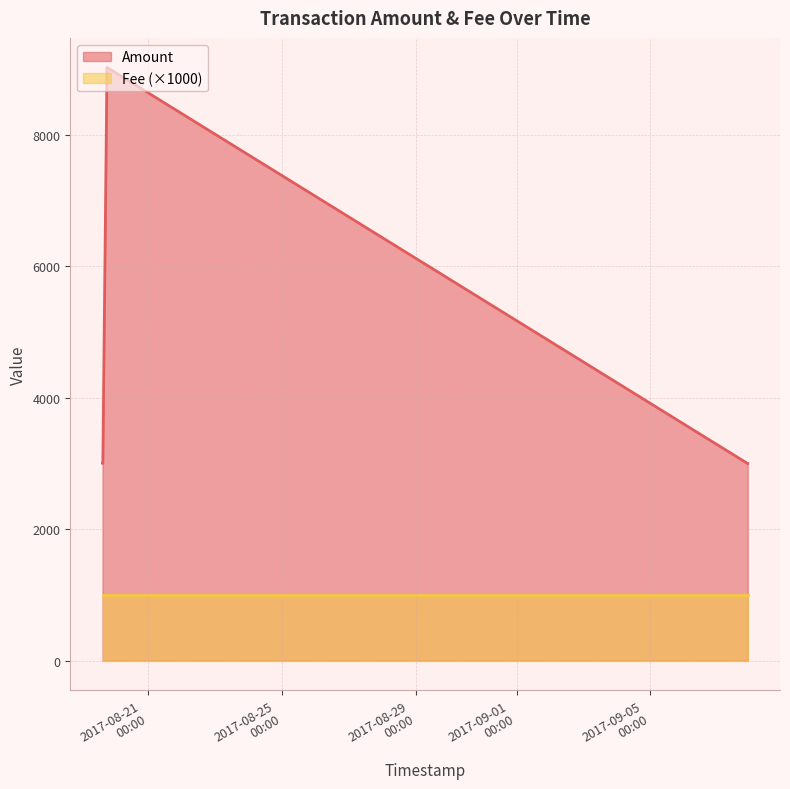

Does the chart display data point markers on the line(s)?

No